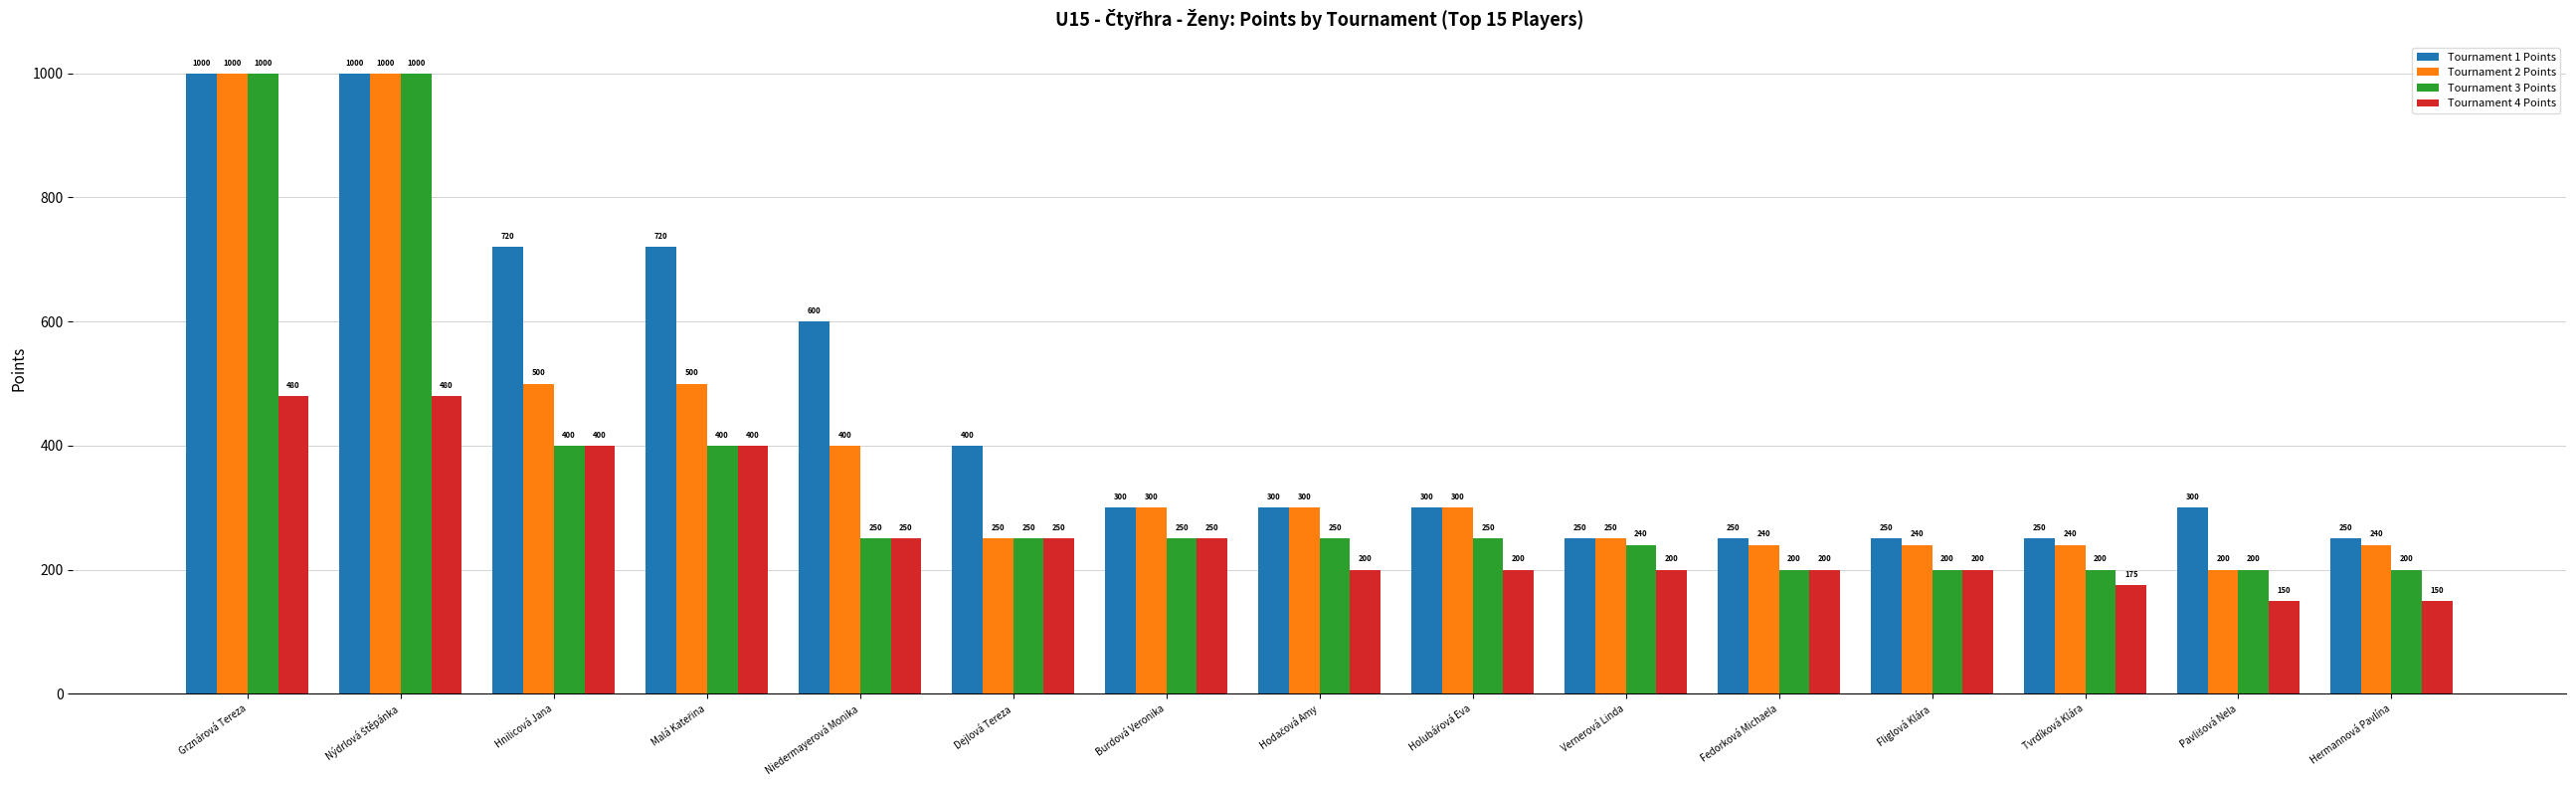

The Tournament 1 Points series shows 405 at Fedorková Michaela. True or false?

False